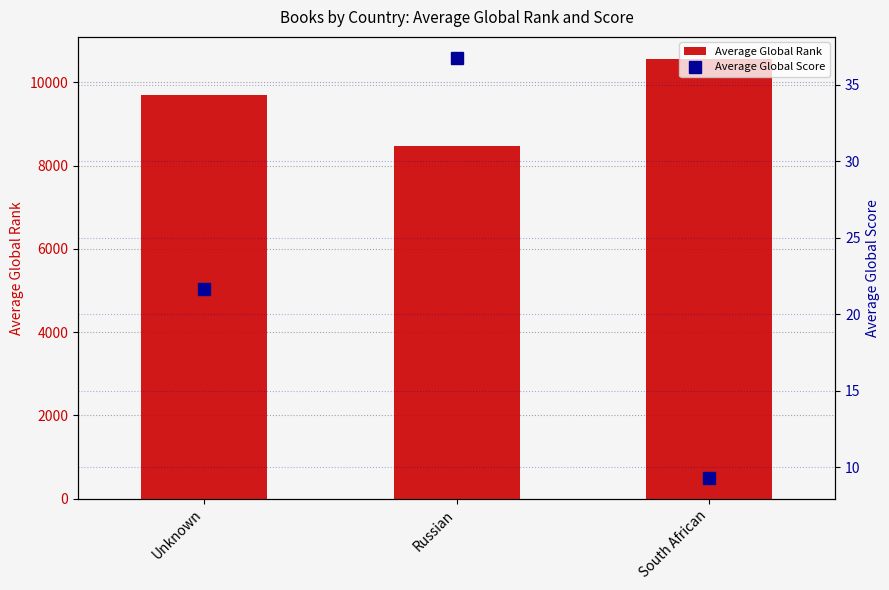

Reading left to right, what are all the values shown in this chart?

Average Global Rank: Unknown=9706.7	Russian=8461.5	South African=10564.3
Average Global Score: Unknown=21.6	Russian=36.8	South African=9.3